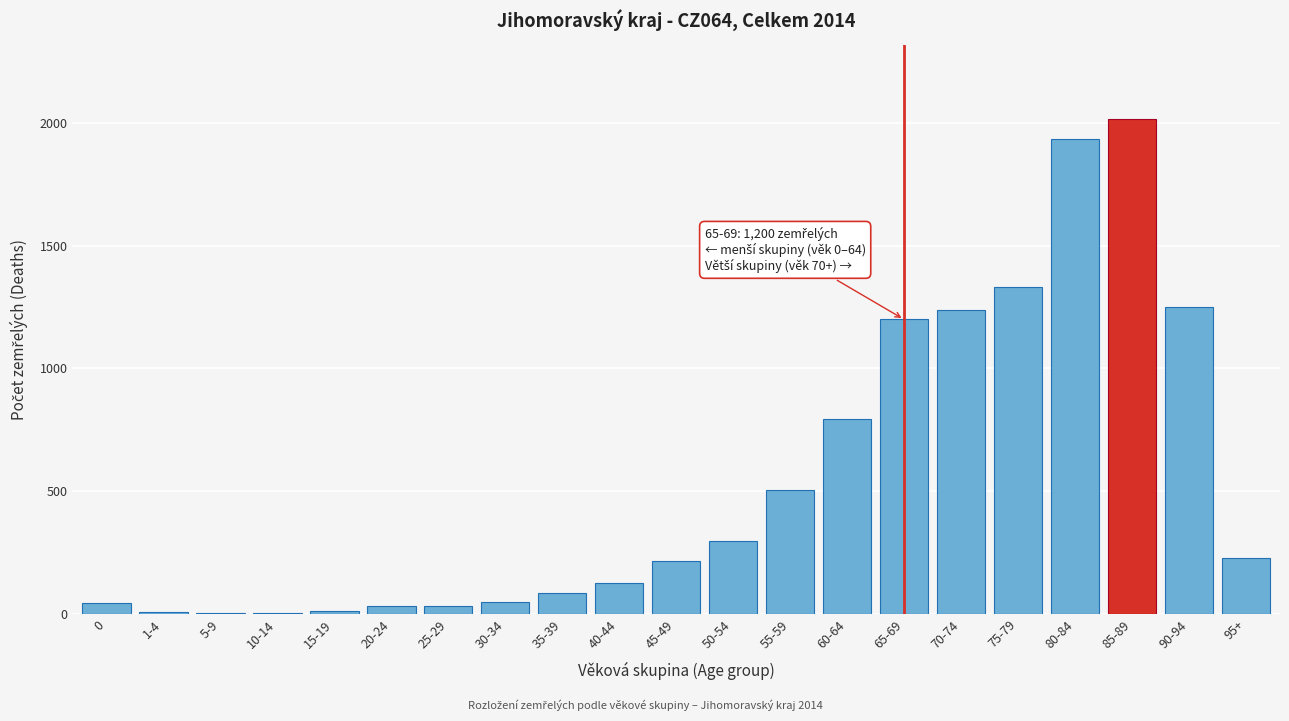

At which category does the chart reach its peak across all series?

85-89